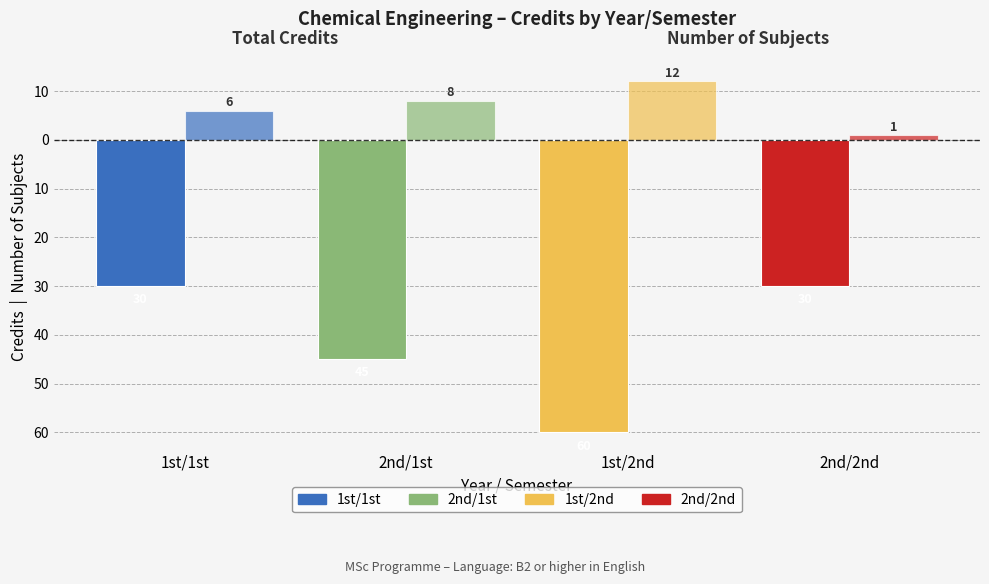

Does the chart contain any negative values?

Yes